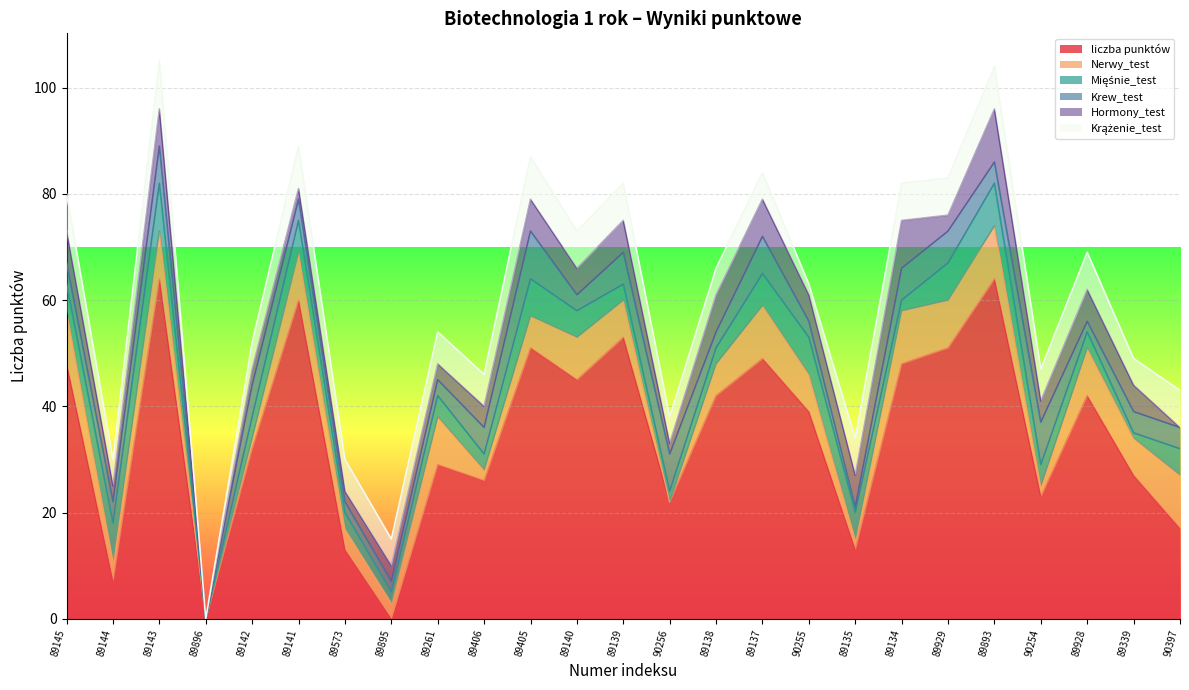

Rank the categories by Krążenie_test value from lowest to highest.

89896, 90255, 89144, 89142, 89895, 90256, 89138, 89137, 89339, 89573, 89261, 89406, 90254, 89145, 89140, 89139, 89135, 89134, 89929, 89928, 90397, 89141, 89405, 89893, 89143